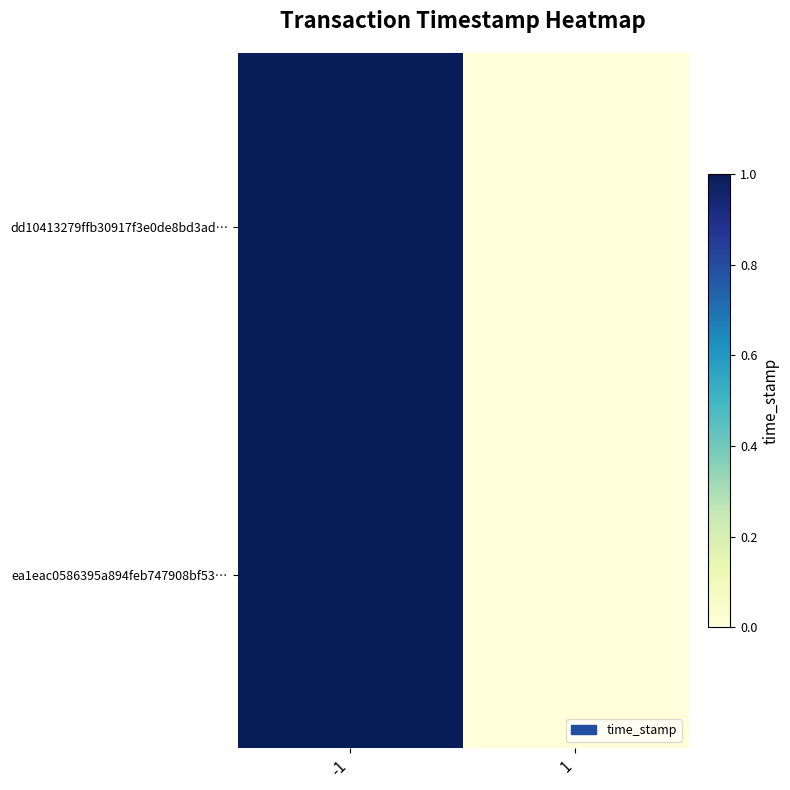

Reading left to right, what are all the values shown in this chart?

dd10413279ffb30917f3e0de8bd3ad…: -1=1	1=0
ea1eac0586395a894feb747908bf53…: -1=1	1=0